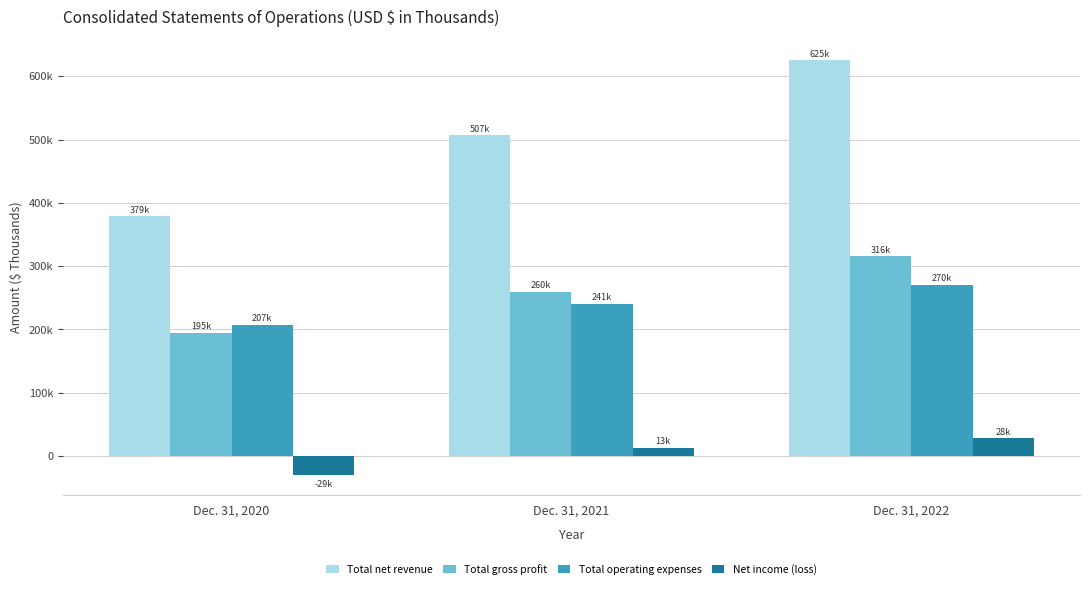

At how many categories does at least one series exceed 197688?

3